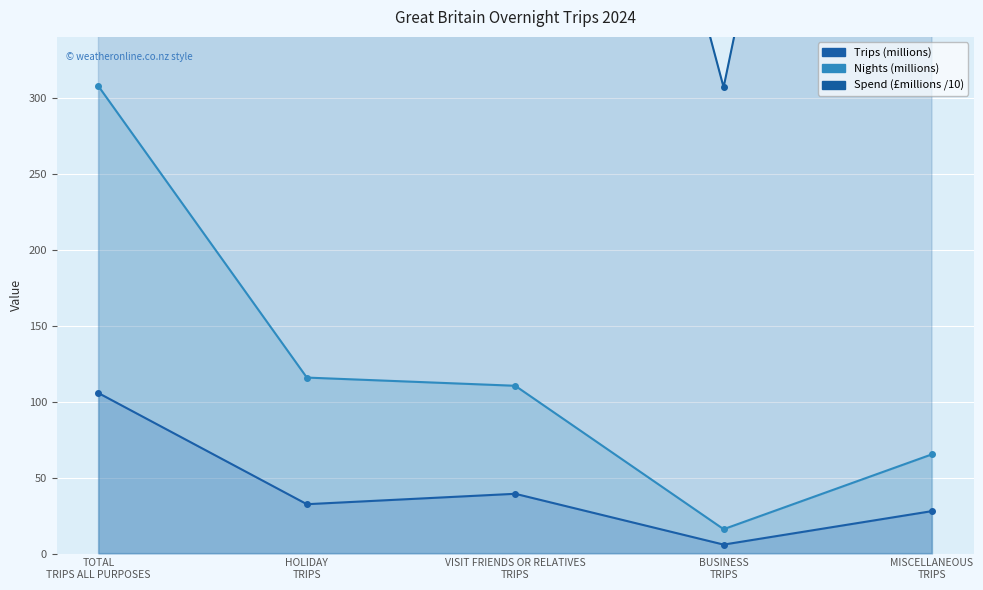

What is the difference between the highest and lowest values at BUSINESS
TRIPS?

301.0